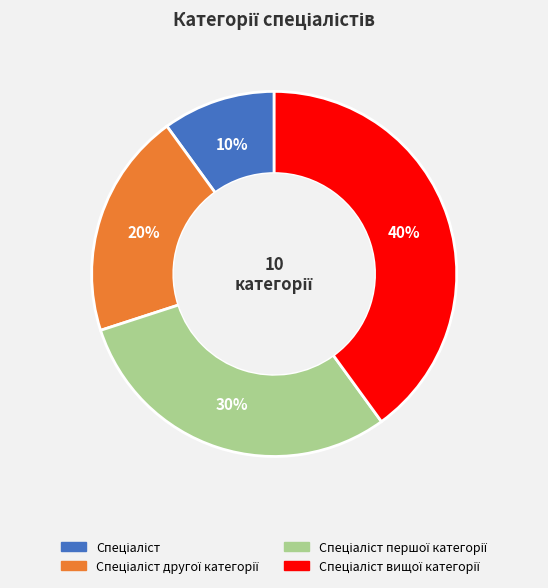

Does any single category account for the majority?

No